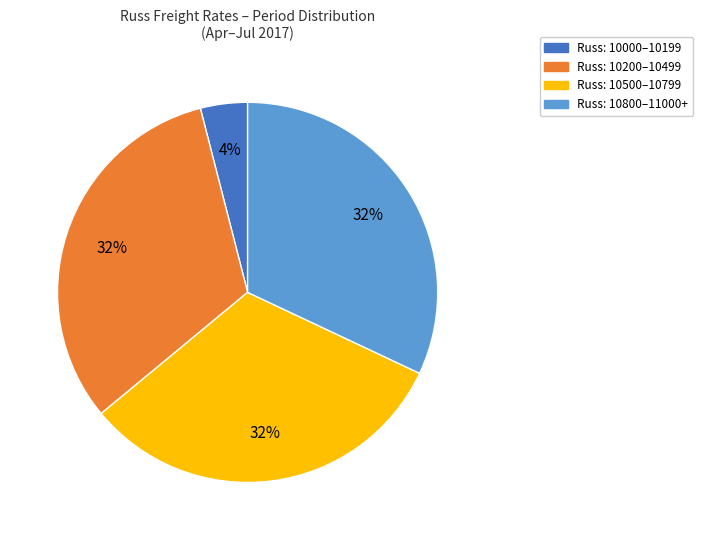

Is the sum of Russ: 10800–11000+ and Russ: 10500–10799 greater than half?

Yes